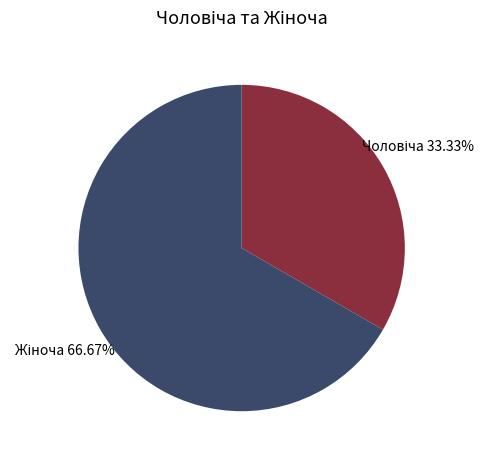

Is there any slice that represents more than half of the pie?

Yes